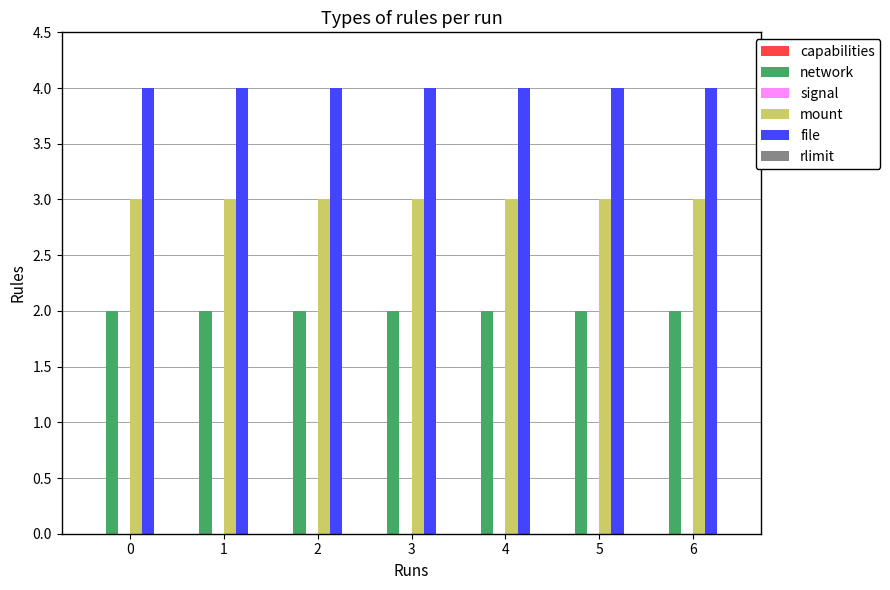

Which series has the largest total across all categories?

file